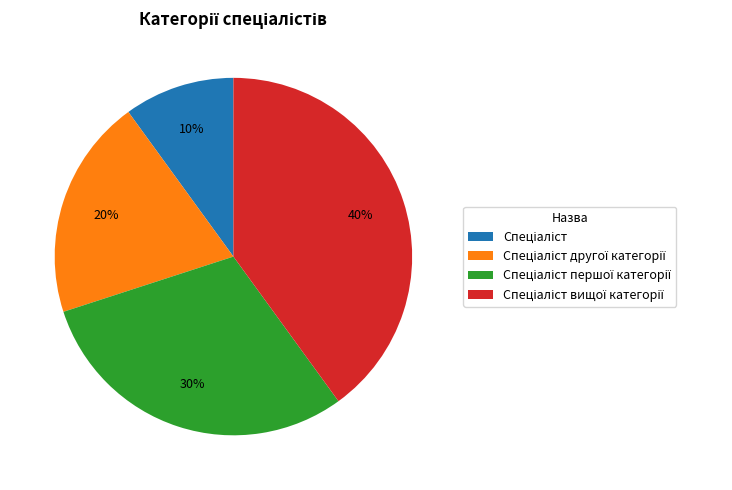

To the nearest percent, what is the average slice percentage?

25%